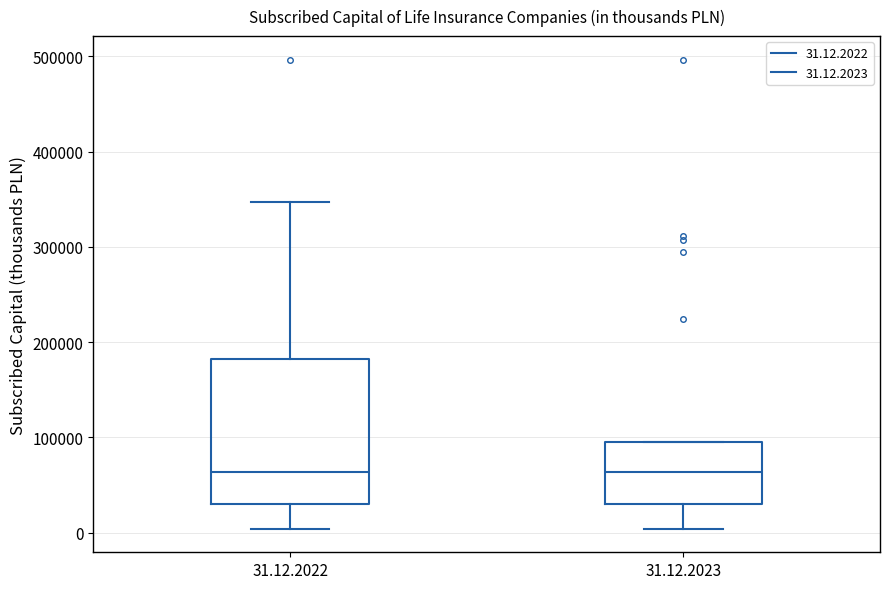

Where does the median line of the box for 31.12.2022 sit on the y-axis? The values are not printed on the chart, so give them approximately, as read against the axis.

60000